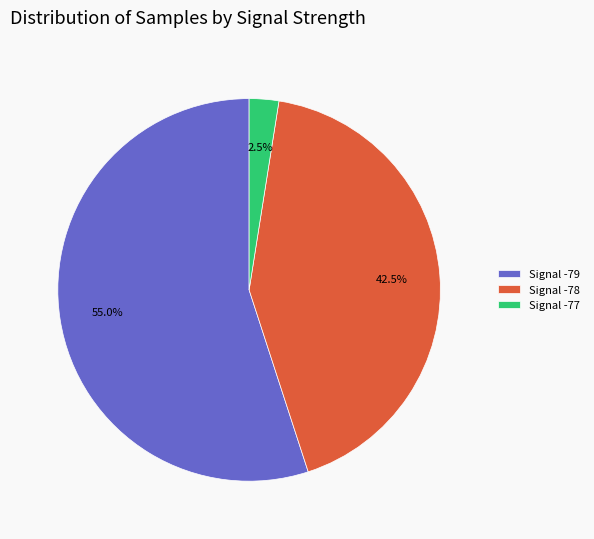

Combined, what portion of the pie is Signal -78 and Signal -79?

97.5%